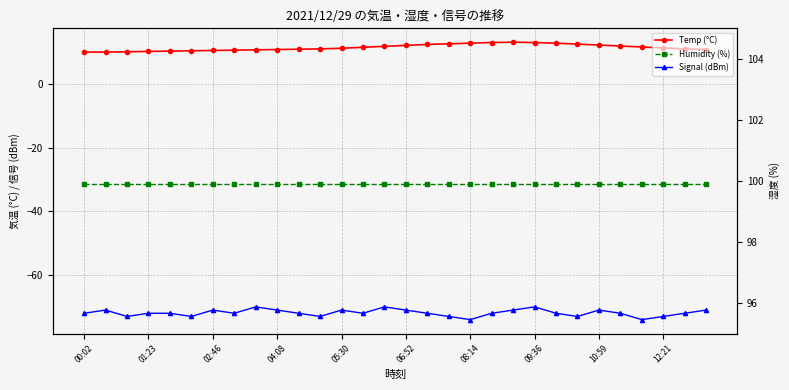

What is the label of the 19th point from the right?

11